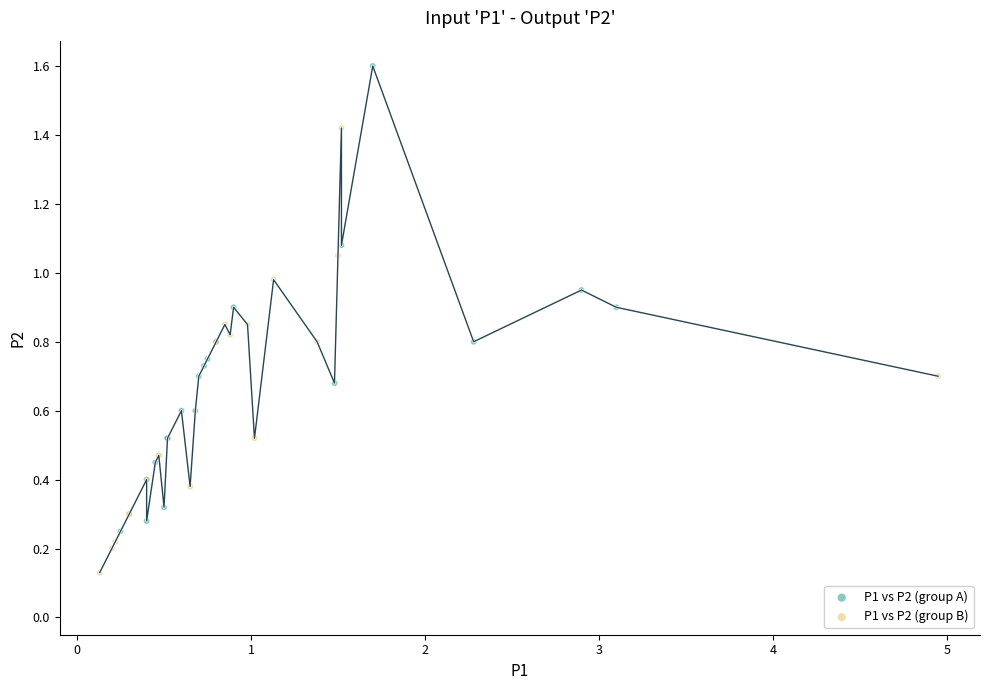

Which series reaches the maximum Y coordinate?

P1 vs P2 (group A)